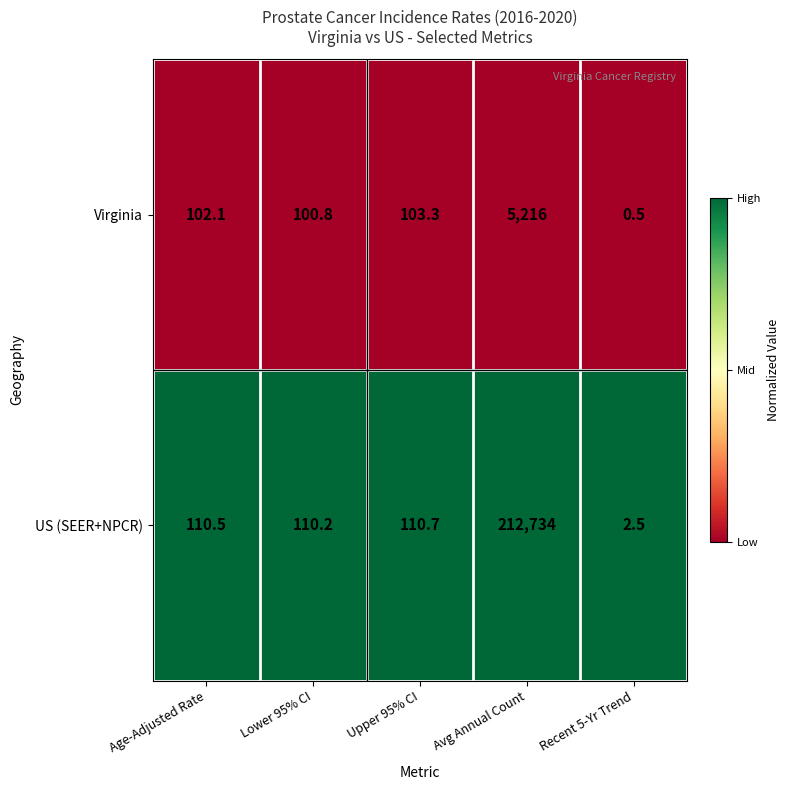

Read the Virginia value at Upper 95% CI.

103.3